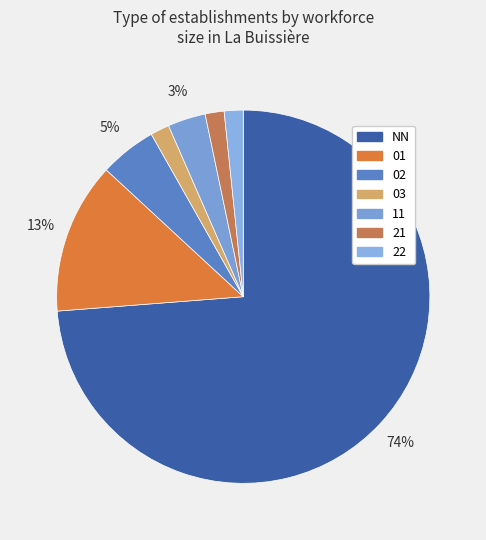

What portion of the pie excludes NN?

26.2%